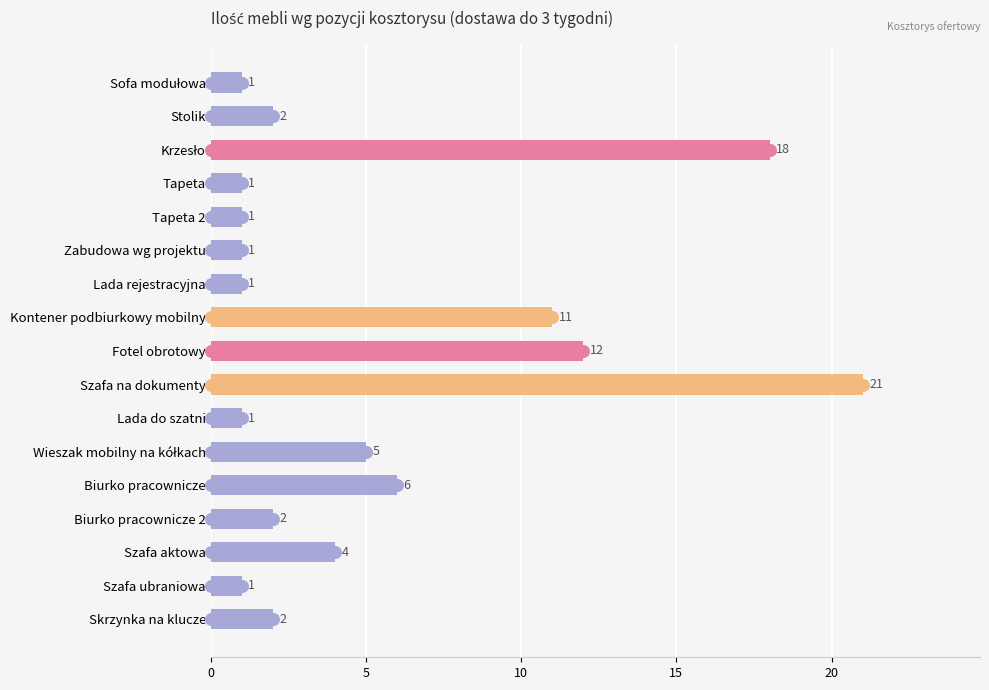

Approximately how many times larger is the value at Stolik compared to Wieszak mobilny na kółkach?

0.4